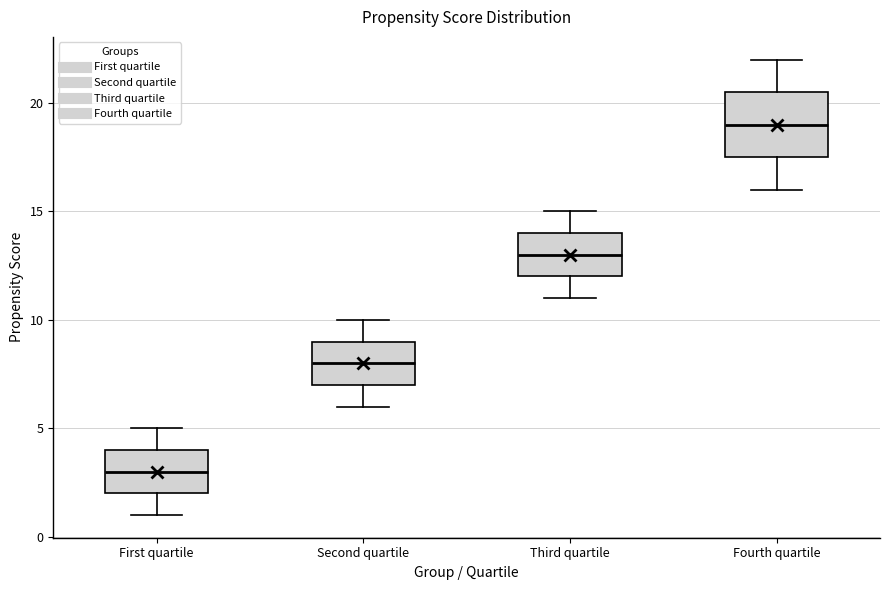

Reading left to right, transcribe this box plot: for each box, give where its median line is, the range the box spans, and where its two whiskers end, as read against the y-axis. The values are not printed on the chart, so give them approximately, as read against the axis.

First quartile: median 3.0, box 2.0 to 4.0, whiskers 1.0 to 5.0
Second quartile: median 8.0, box 7.0 to 9.0, whiskers 6.0 to 10.0
Third quartile: median 13.0, box 12.0 to 14.0, whiskers 11.0 to 15.0
Fourth quartile: median 19.0, box 17.5 to 20.5, whiskers 16.0 to 22.0